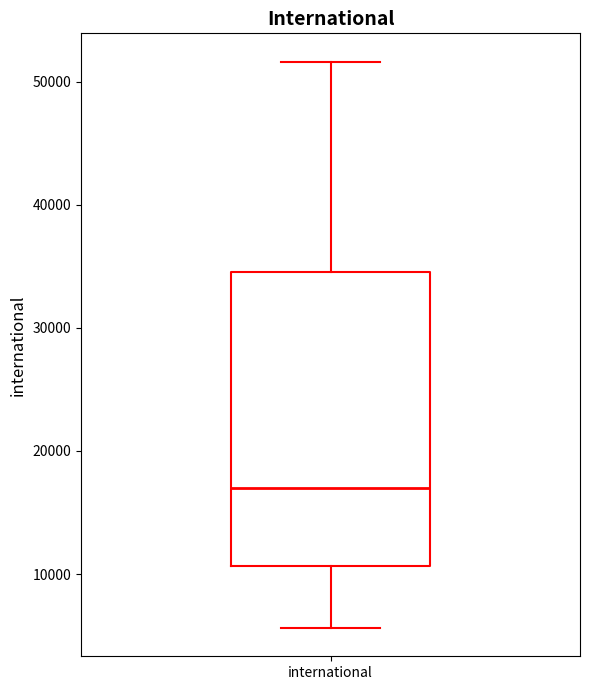

Transcribe this box plot: give where the median line is, the range the box spans, and where the two whiskers end, as read against the y-axis. The values are not printed on the chart, so give them approximately, as read against the axis.

median 17000, box 11000 to 35000, whiskers 6000 to 52000